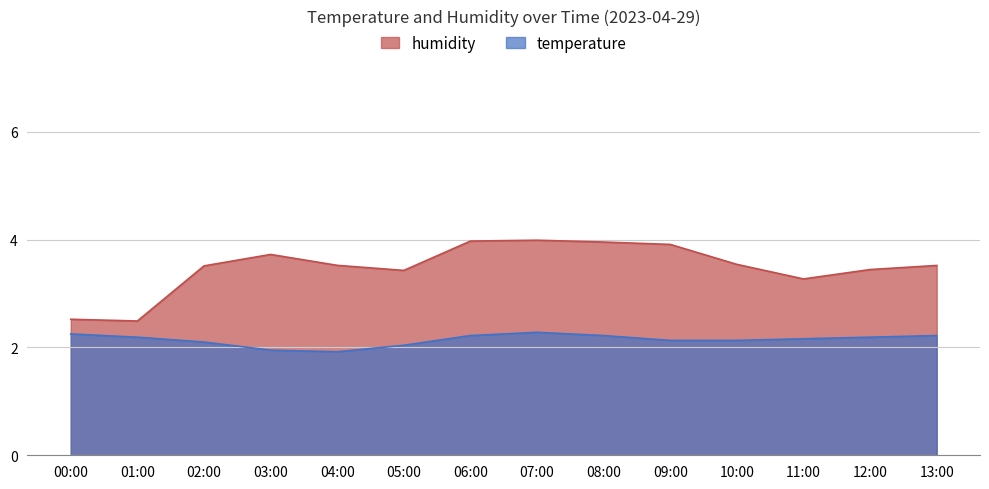

Where is temperature nearest to the value 2?

05:00